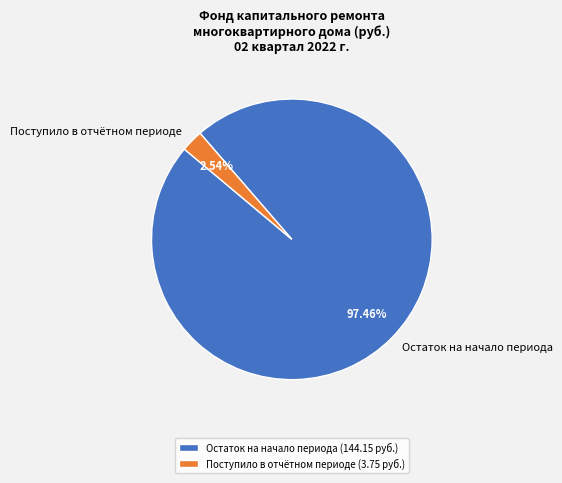

To the nearest percent, what is the average slice percentage?

50%